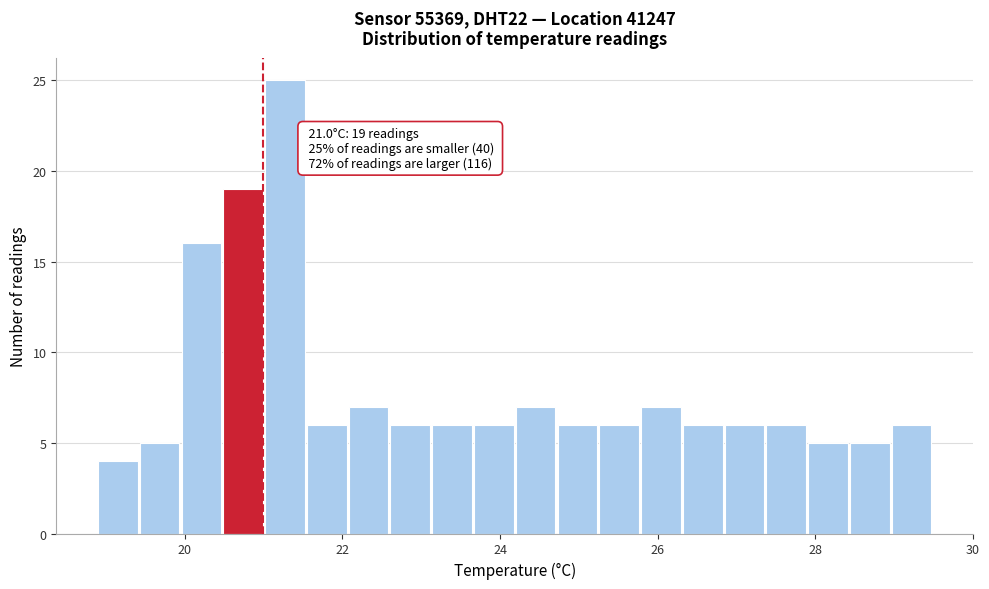

Around what value on the x-axis is the tallest bar? Give the approximate position of its centre, as read against the axis.

21.2